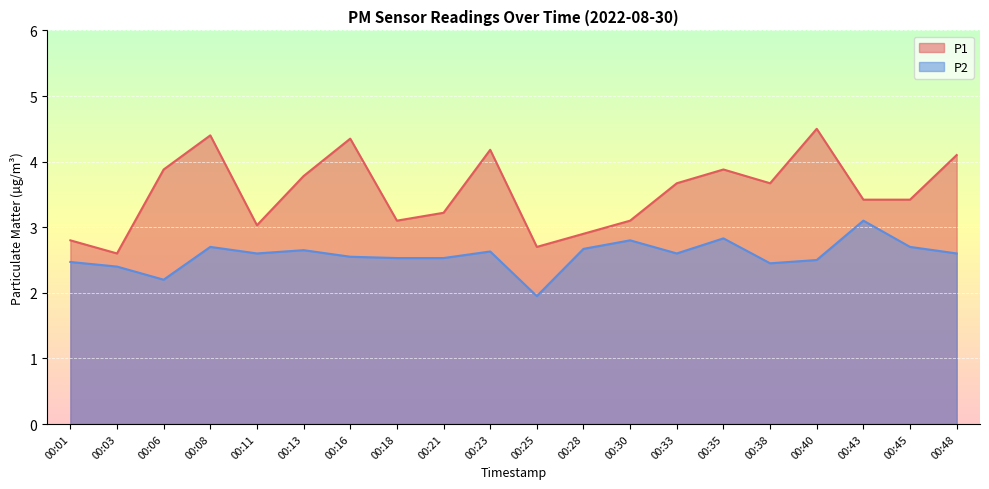

What is the sum of all P1 values?

70.7